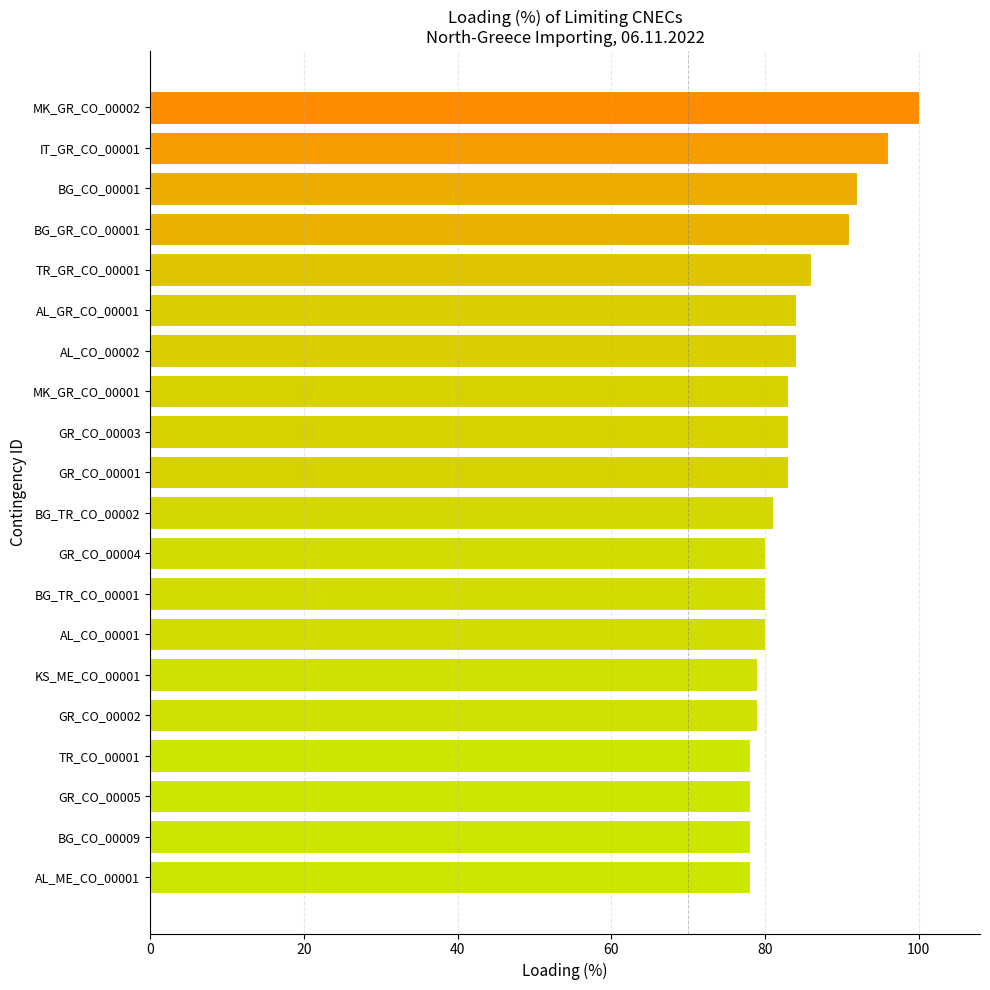

What is the label of the 1st bar from the bottom?

AL_ME_CO_00001